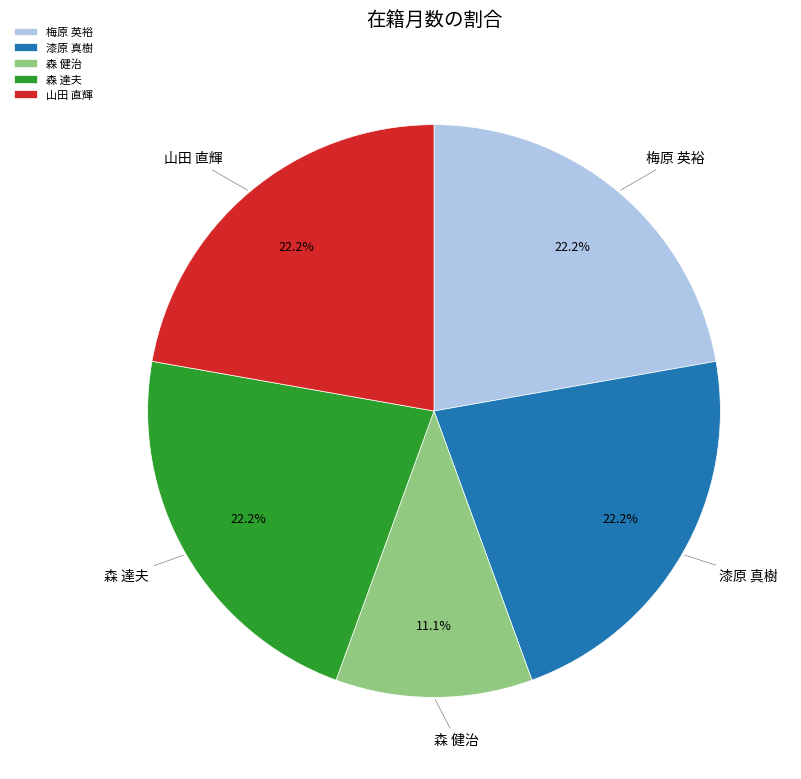

What is the smallest slice in the pie chart?

森 健治